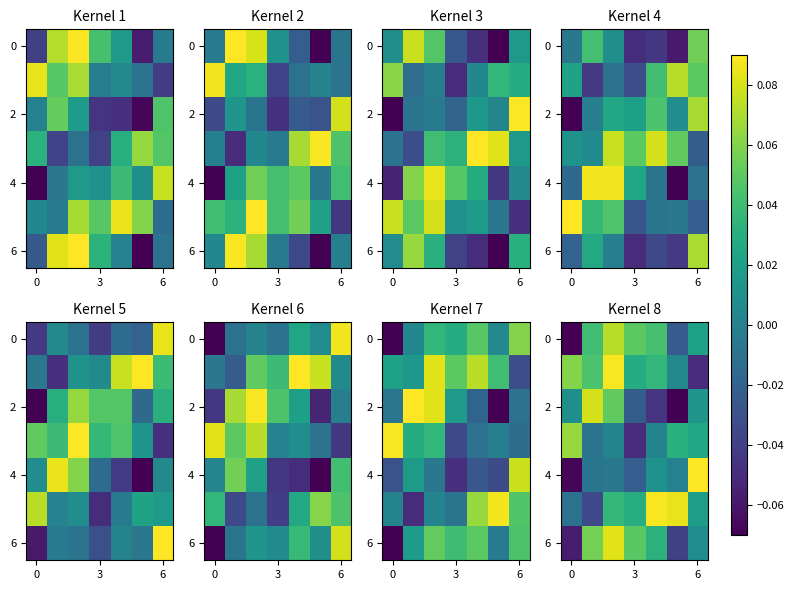

Between 0 and 4, which is larger?

4